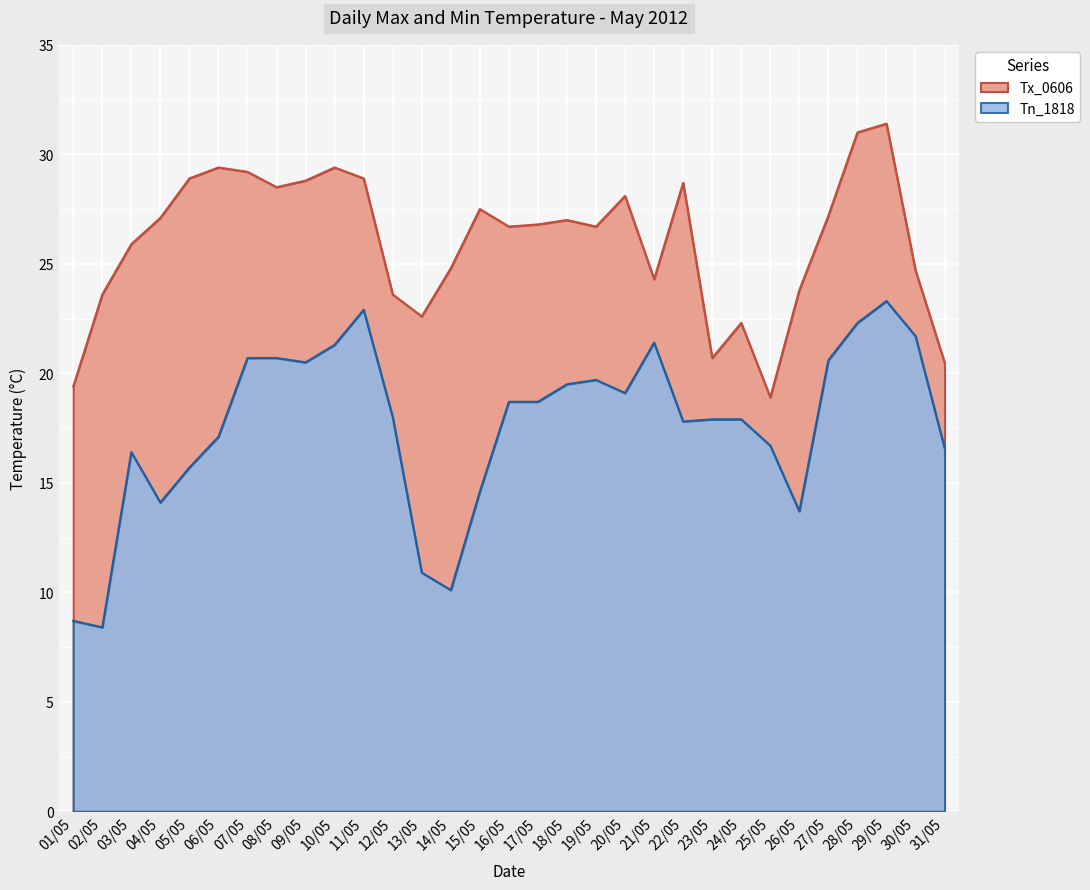

What is the approximate value of Tn_1818 at 16/05?

18.7